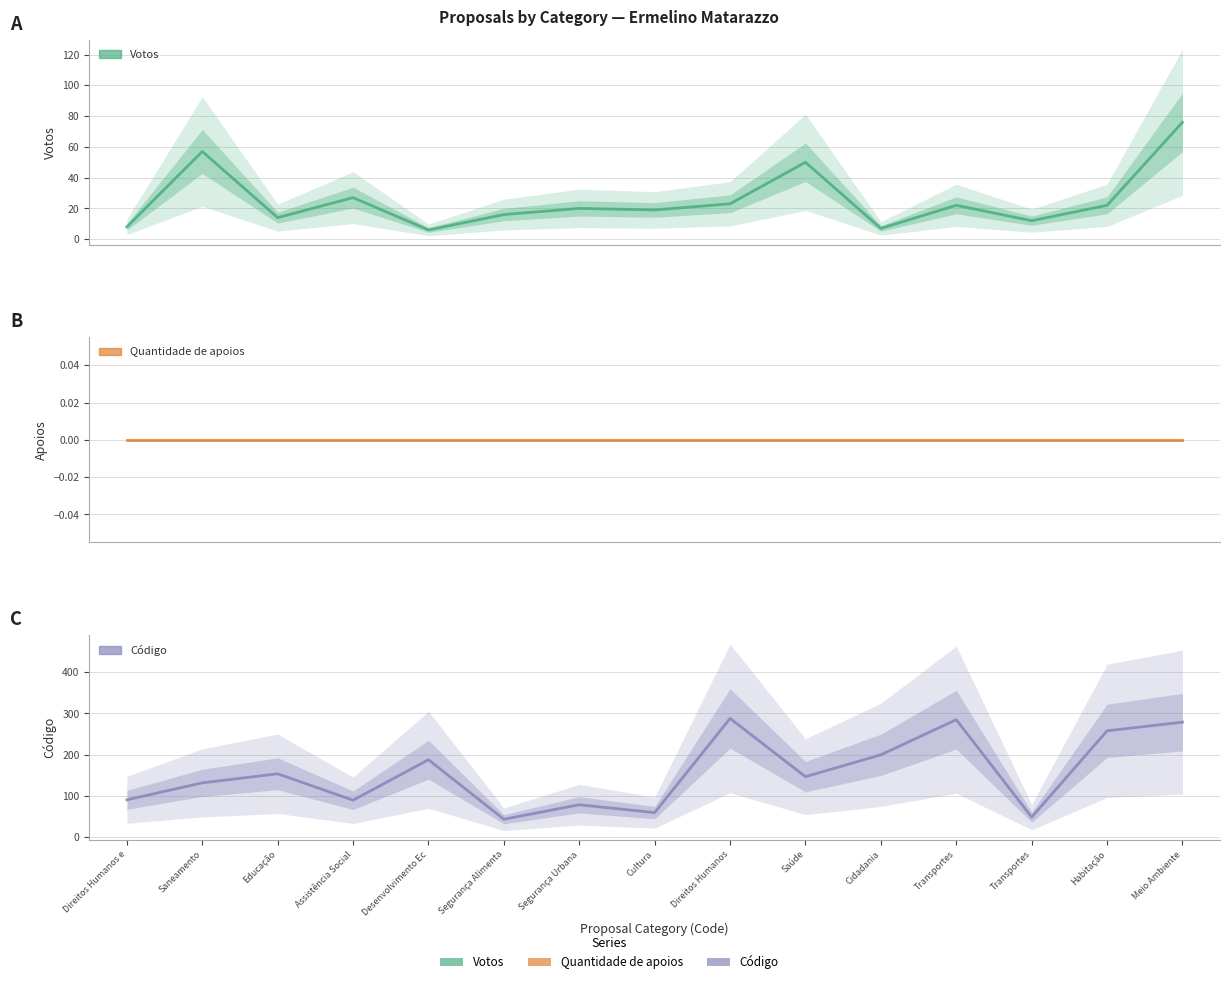

Which series has the largest range (max minus min)?

Código